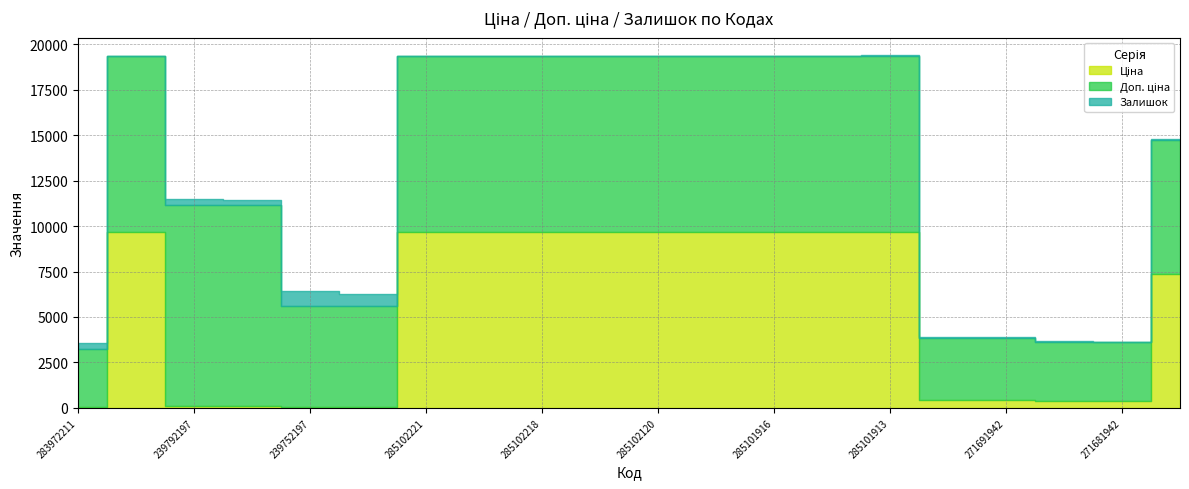

How many values in the Доп. ціна series exceed 9664?

12